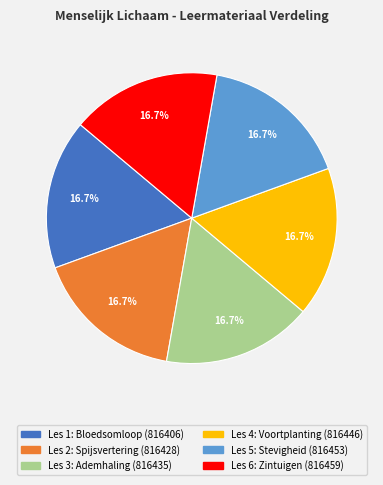

Does any single category account for the majority?

No